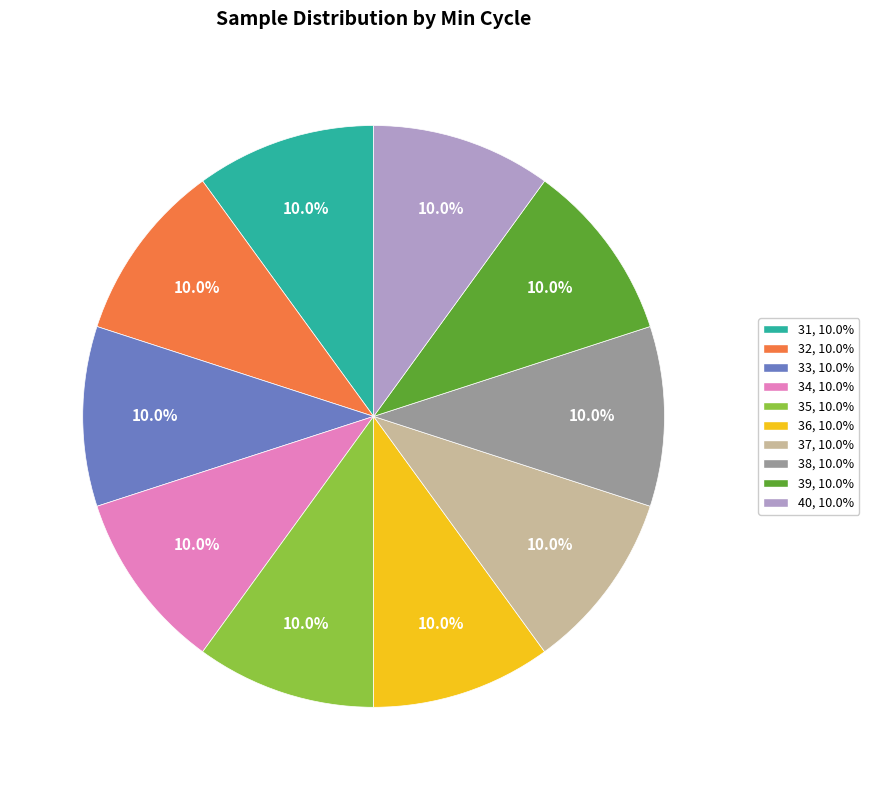

To the nearest percent, what portion does 37 represent?

10%